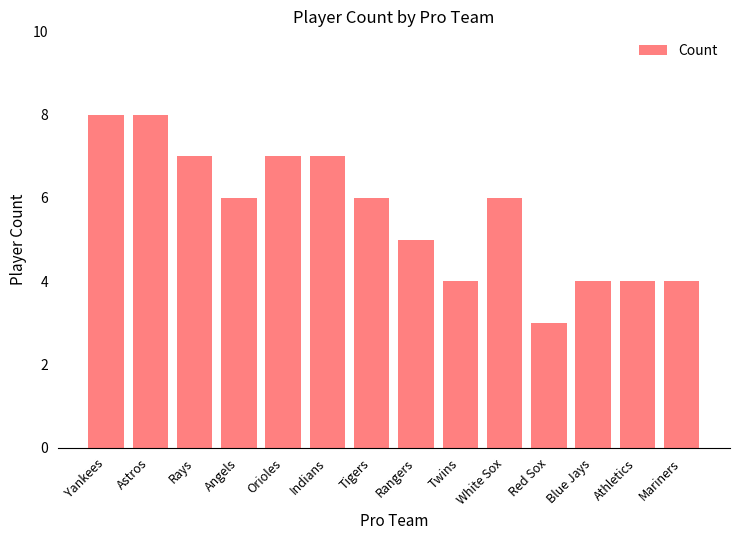

Count the number of data series in this chart.

1